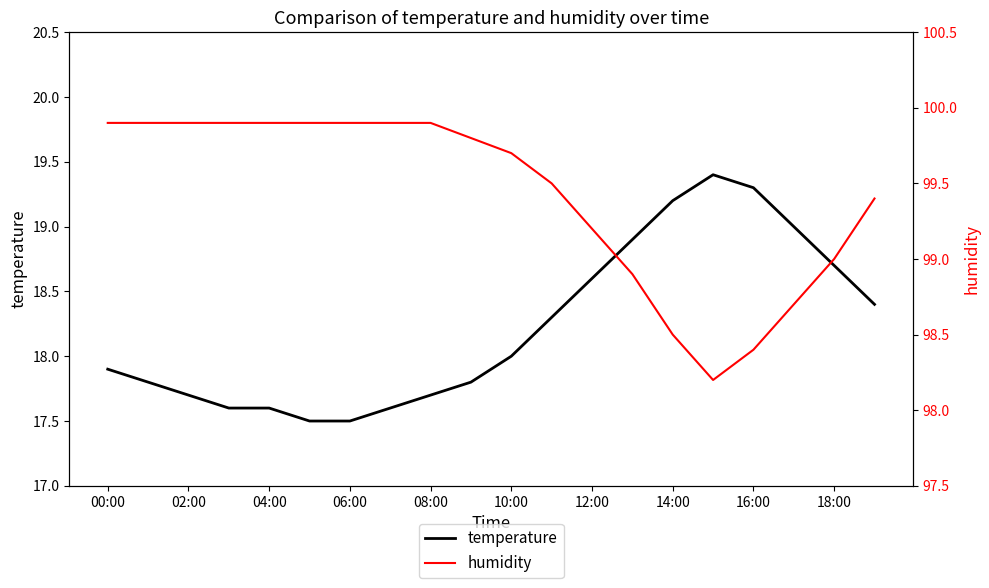

Is it true that temperature equals 8.8 at 10:00?

False